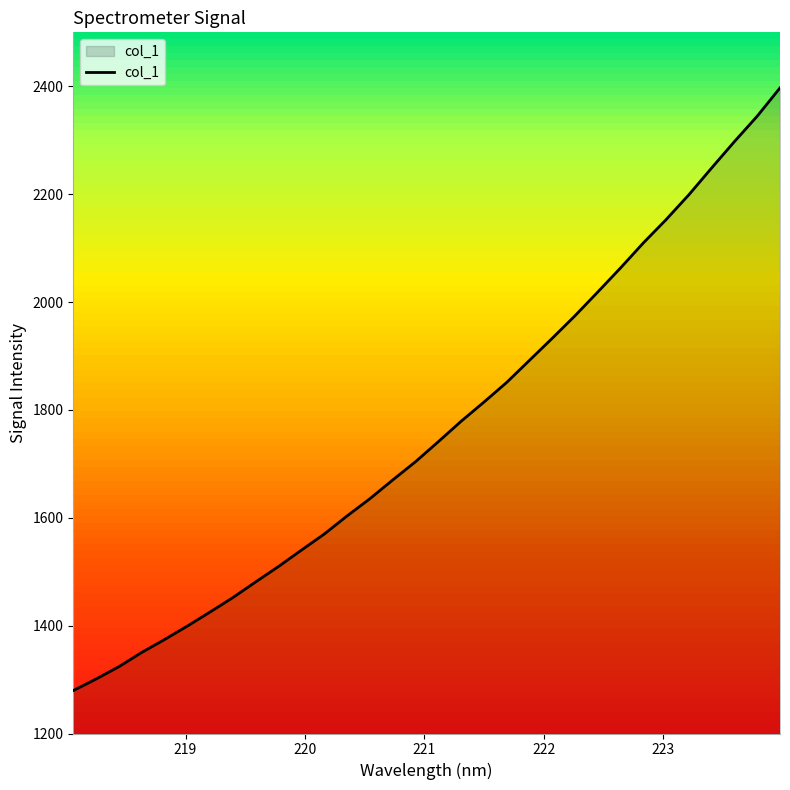

Reading left to right, extract all data points from this chart.

1279.6	1301.0	1323.9	1350.3	1374.2	1399.2	1425.4	1452.2	1481.3	1509.8	1540.0	1569.8	1603.4	1635.3	1670.0	1703.8	1740.9	1778.8	1814.3	1850.8	1891.8	1932.7	1974.6	2018.6	2063.3	2109.6	2152.9	2199.0	2248.7	2297.5	2344.6	2397.0